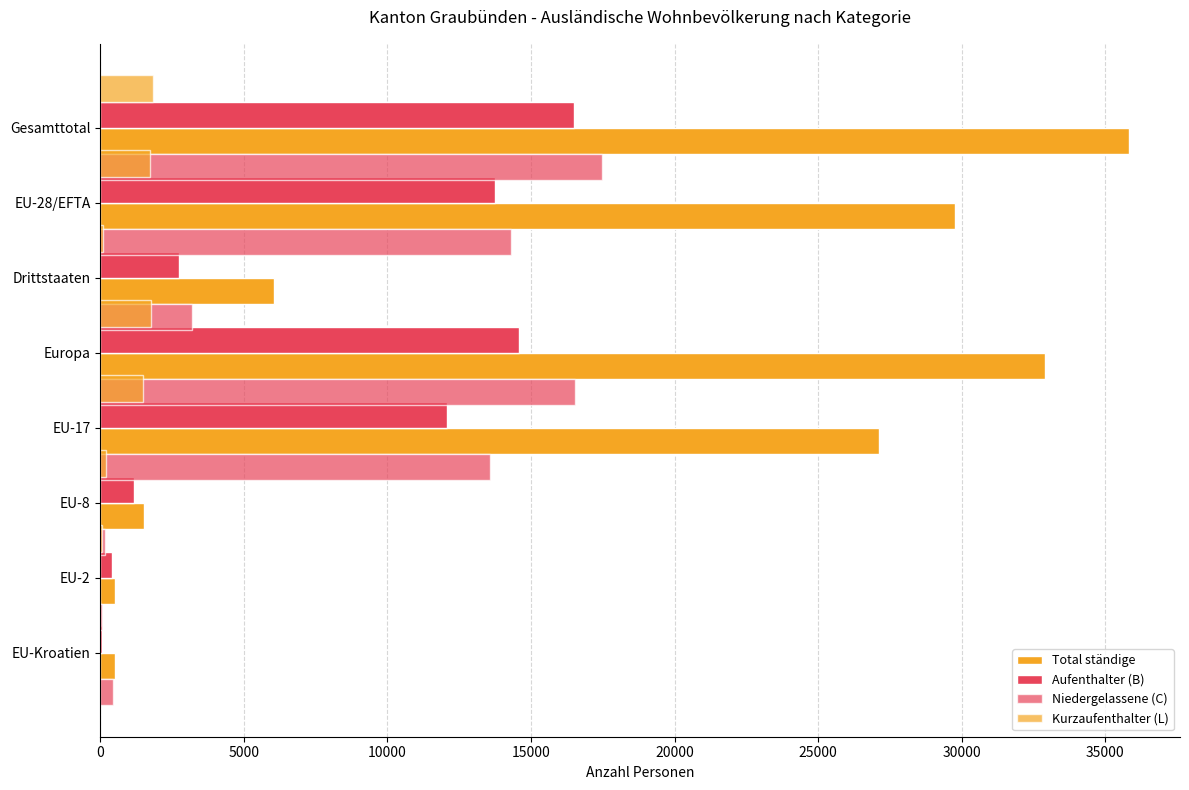

Between 15000 and 20000, which series saw the biggest shift?

Total ständige